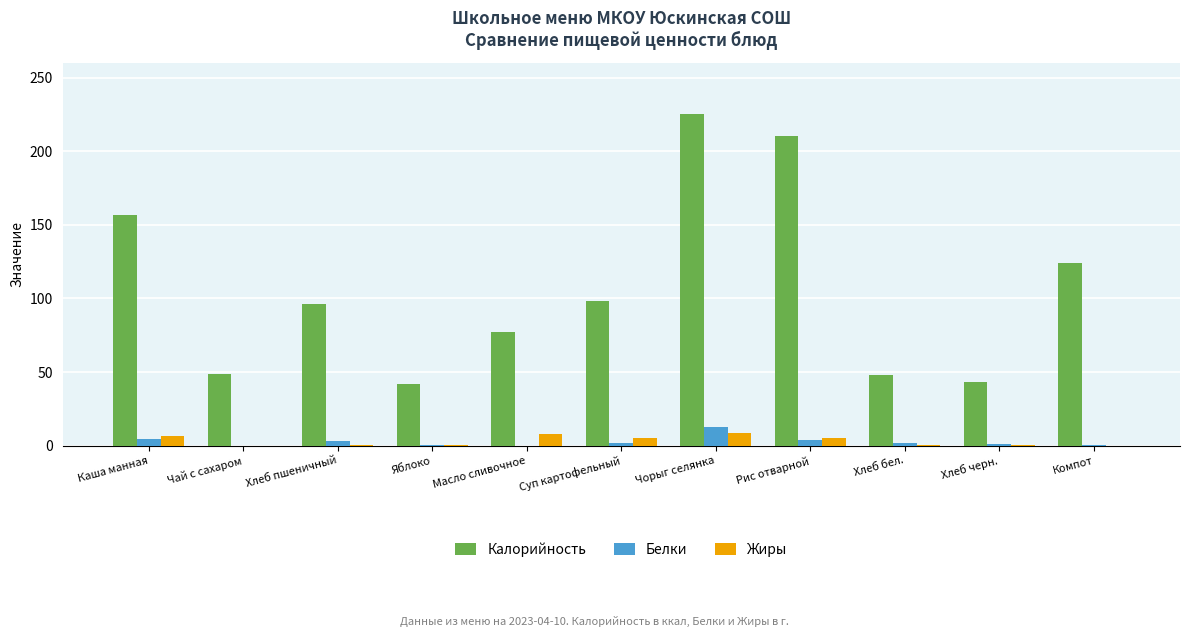

True or false: Жиры has a value of 5.4 at Рис отварной.

True